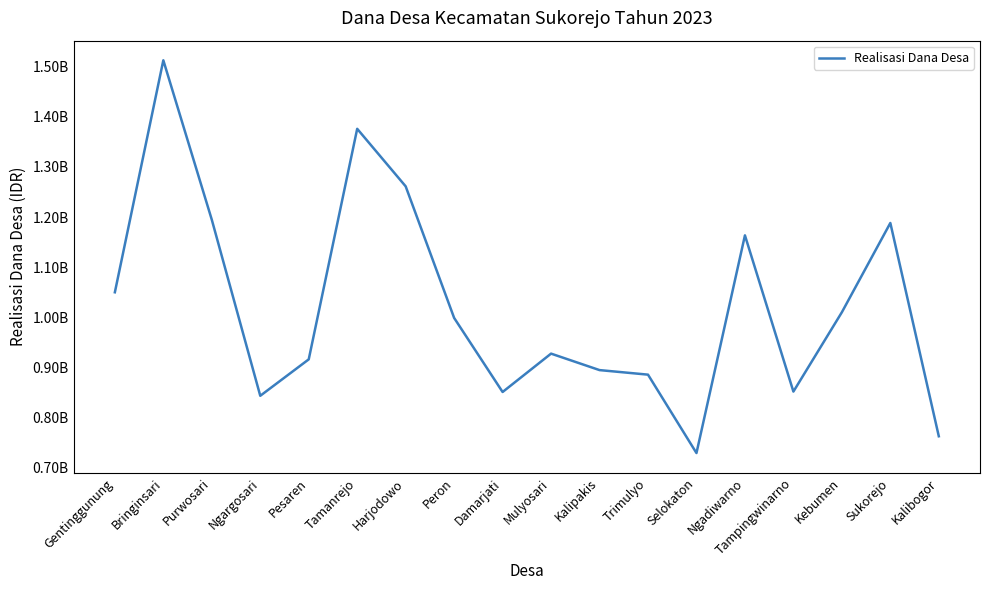

What is the smallest value displayed?

729431500